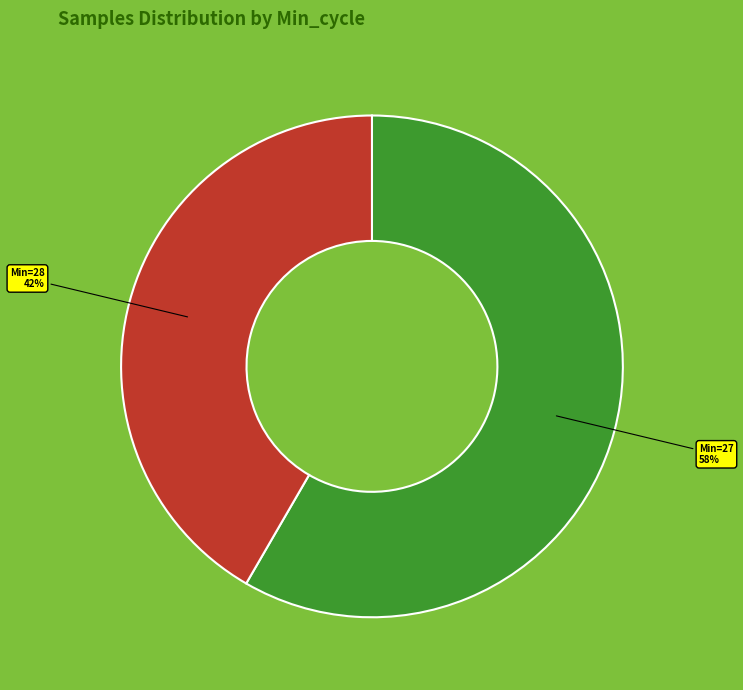

To the nearest percent, what is the average slice percentage?

50%